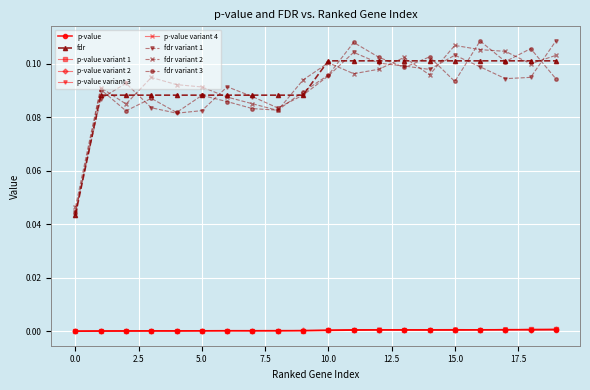

True or false: p-value variant 4 and fdr cross at least once.

False